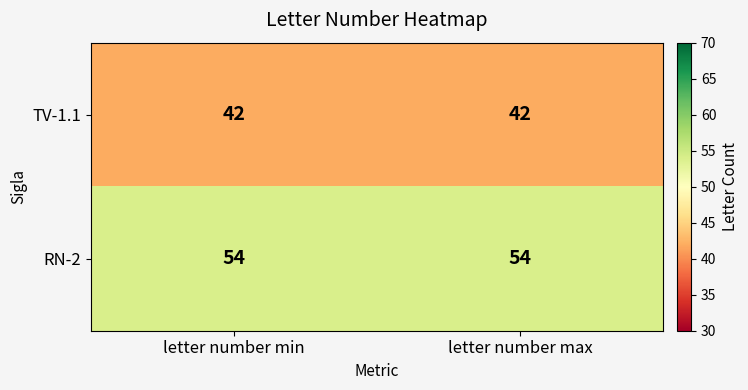

List the series in order of their overall mean, lowest first.

TV-1.1, RN-2